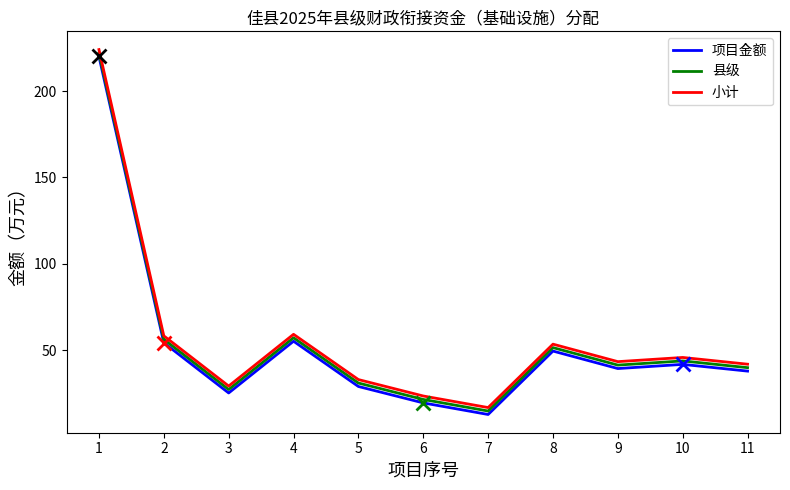

Which category has the lowest value in the 小计 series?

7